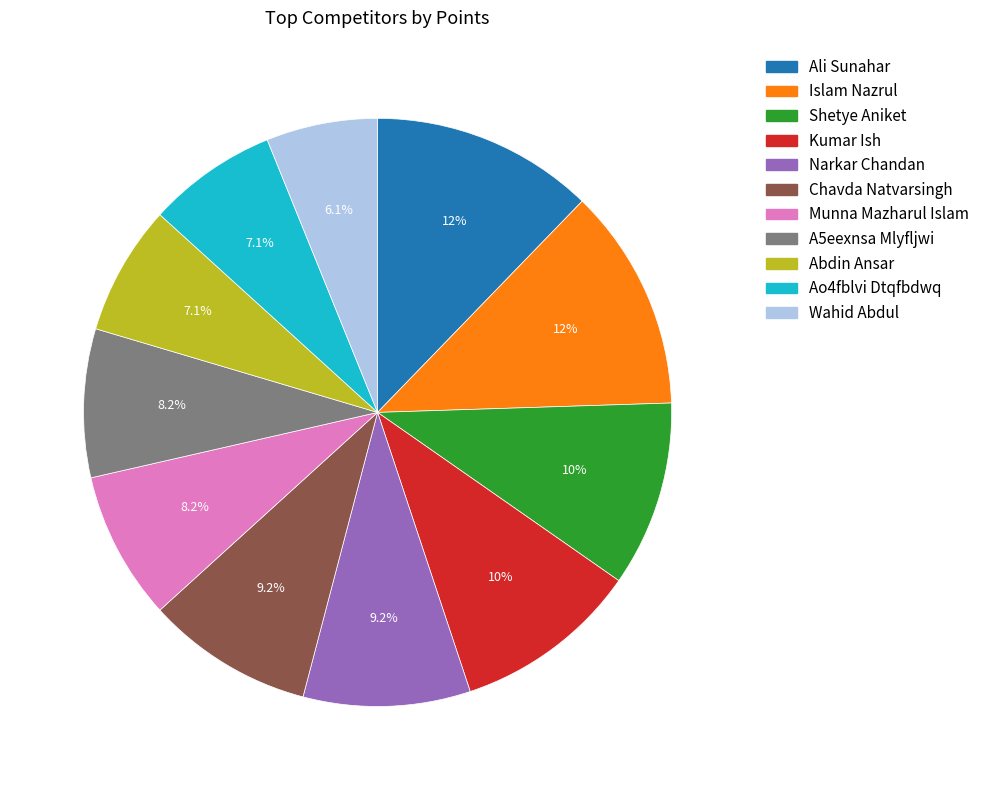

Is there any slice that represents more than half of the pie?

No